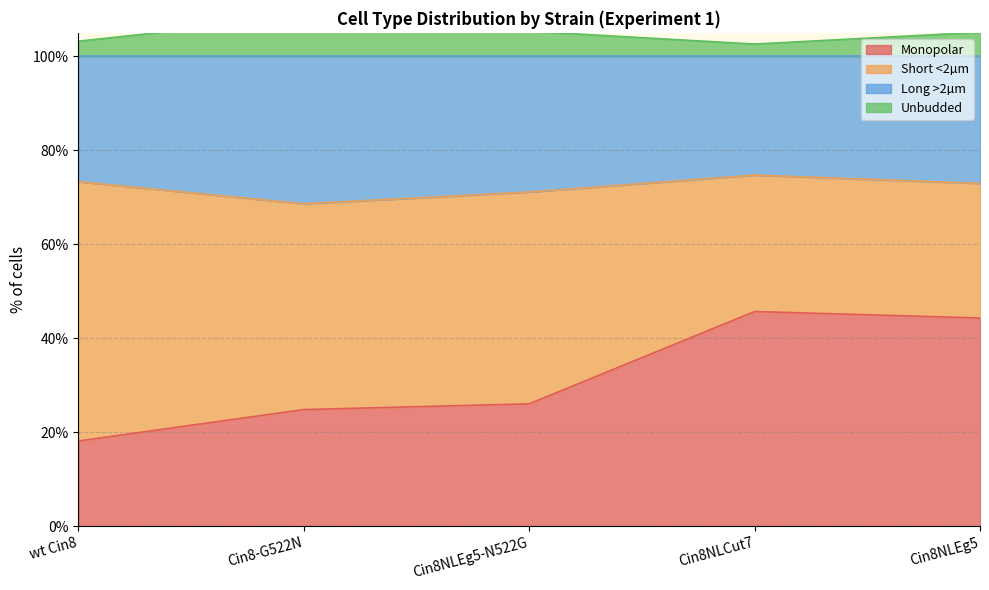

At which label does Monopolar reach its minimum?

wt Cin8